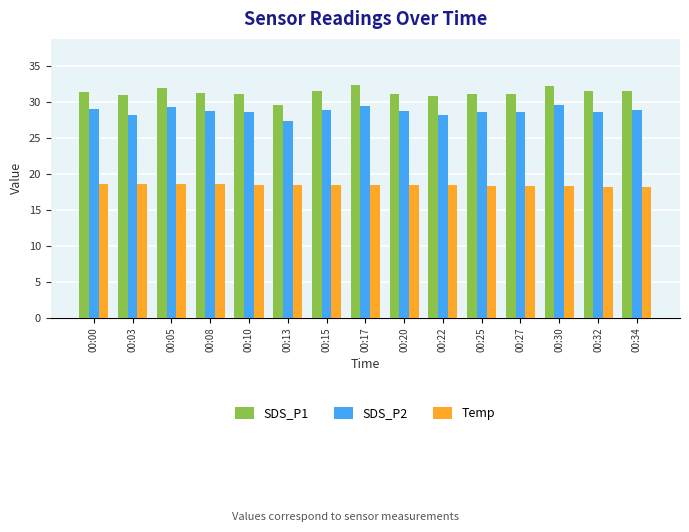

Which series has the largest total across all categories?

SDS_P1